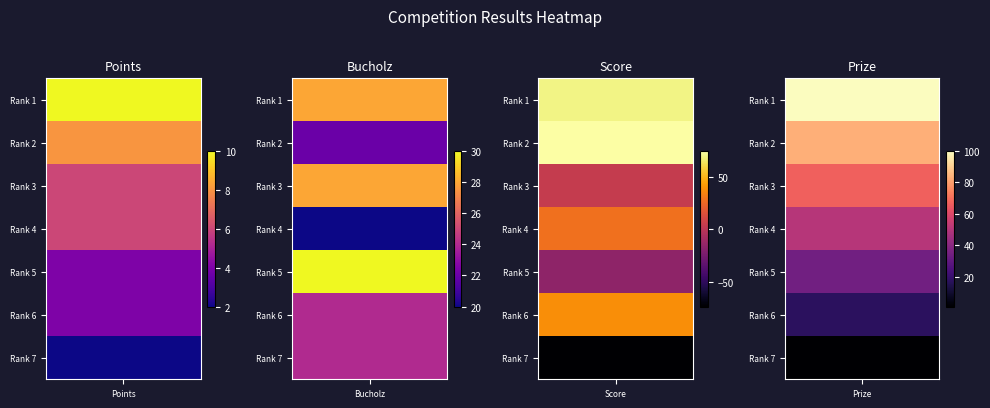

Which has a higher value, Rank 1 or Rank 6?

Rank 1